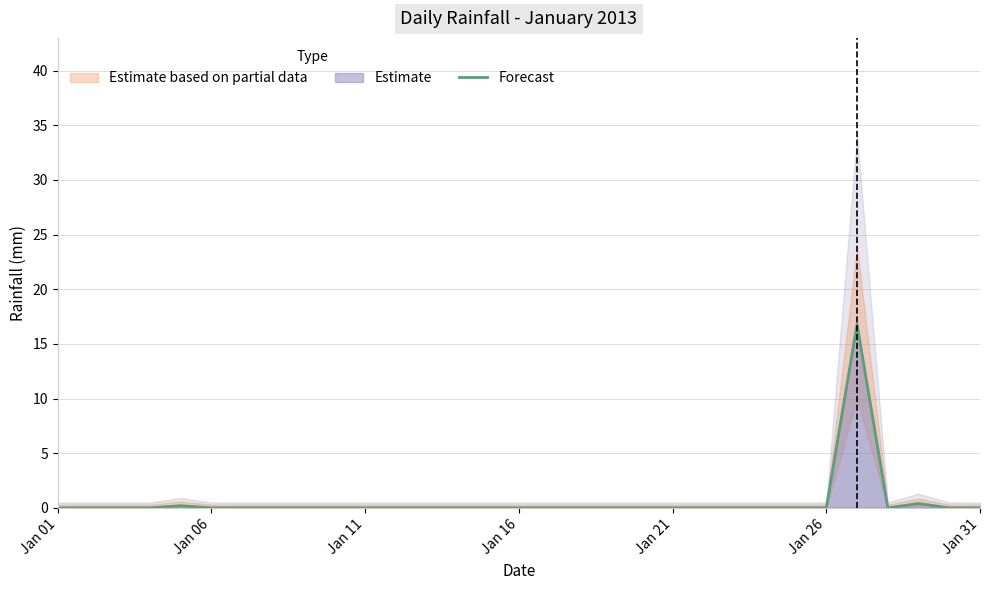

Is it true that Forecast equals -6.5 at Jan 31?

False